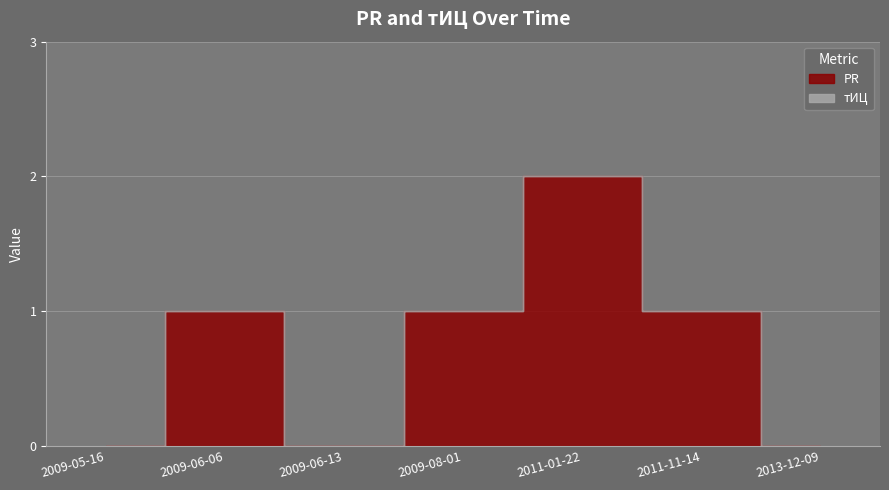

Where does the data first go above 1?

2011-01-22